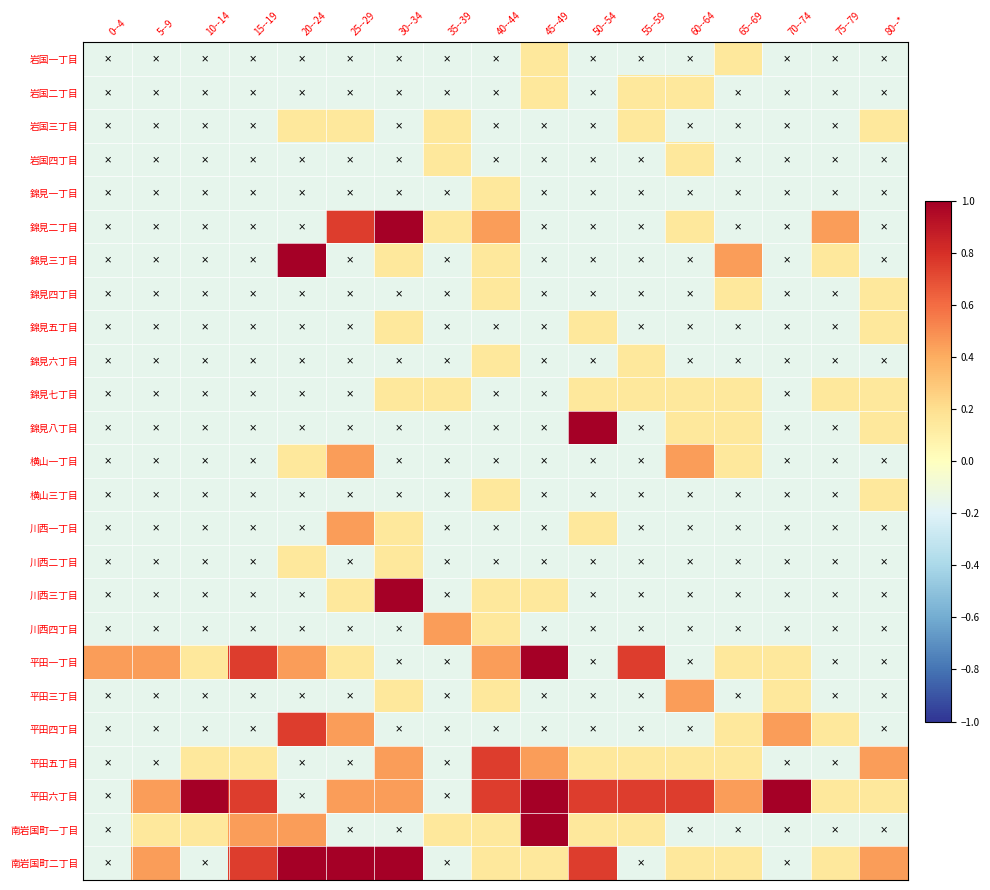

Rank the series by their maximum value, from highest to lowest.

錦見二丁目, 錦見三丁目, 錦見八丁目, 川西三丁目, 平田一丁目, 平田六丁目, 南岩国町一丁目, 南岩国町二丁目, 平田四丁目, 平田五丁目, 横山一丁目, 川西一丁目, 川西四丁目, 平田三丁目, 岩国一丁目, 岩国二丁目, 岩国三丁目, 岩国四丁目, 錦見一丁目, 錦見四丁目, 錦見五丁目, 錦見六丁目, 錦見七丁目, 横山三丁目, 川西二丁目